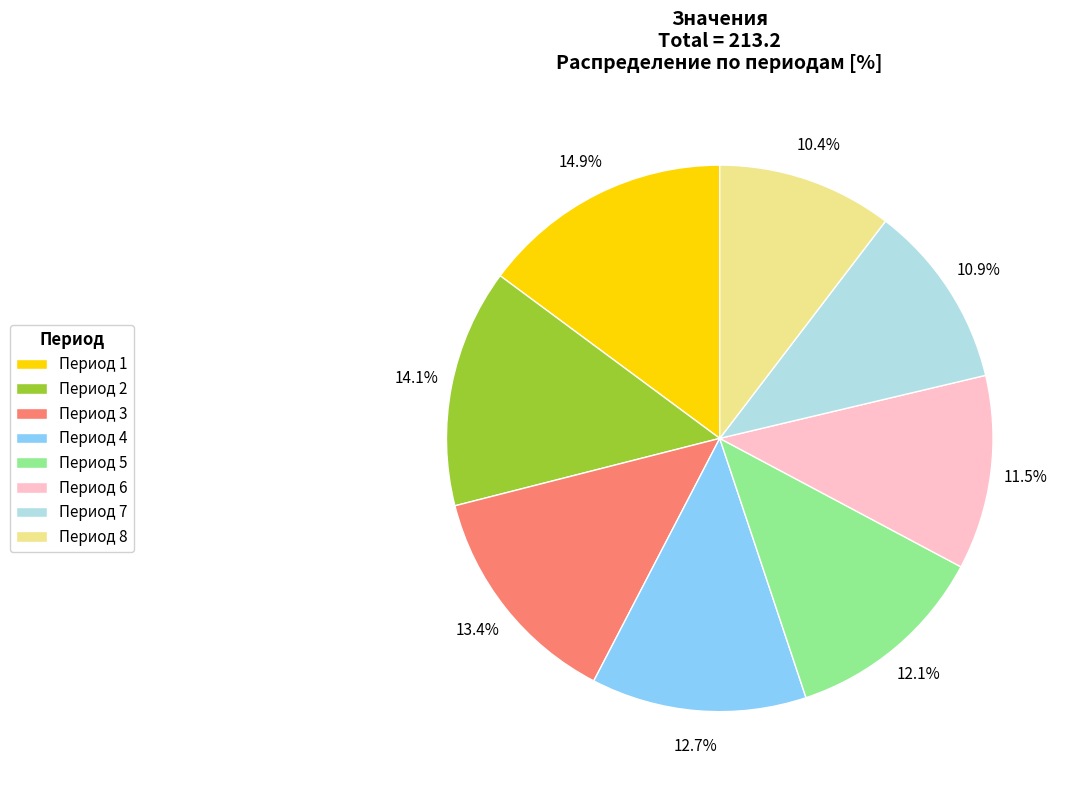

Rank the categories by value from highest to lowest.

Период 1, Период 2, Период 3, Период 4, Период 5, Период 6, Период 7, Период 8